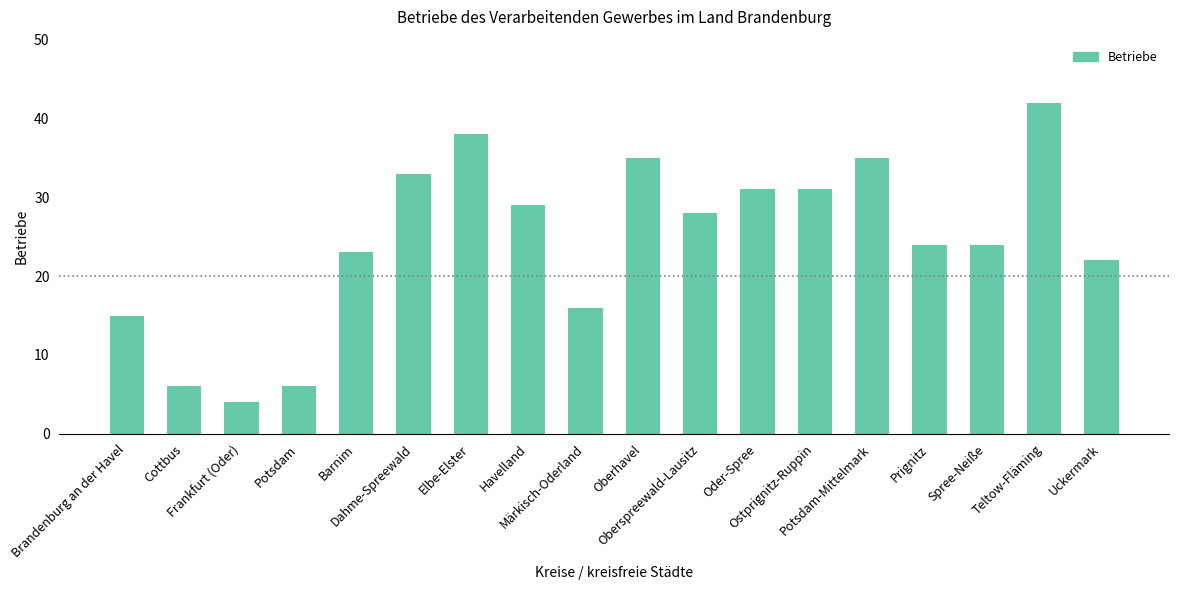

Count the number of categories in the chart.

18